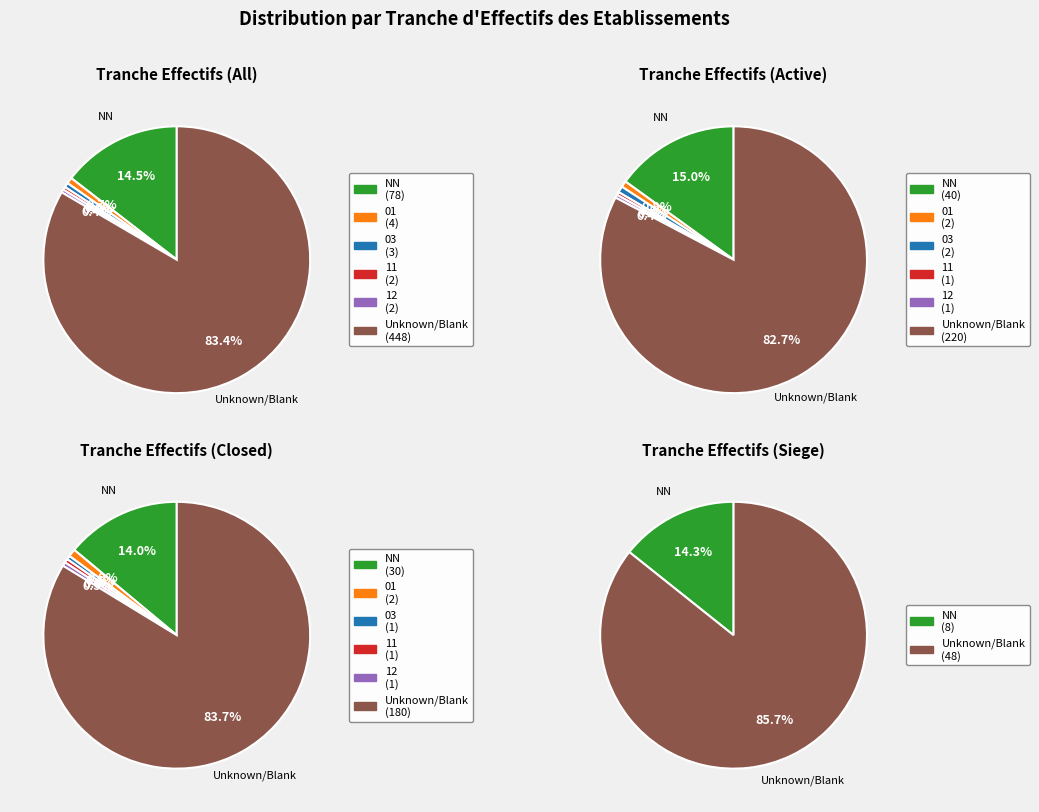

To the nearest percent, what is the combined percentage of 01 and 12?

1%